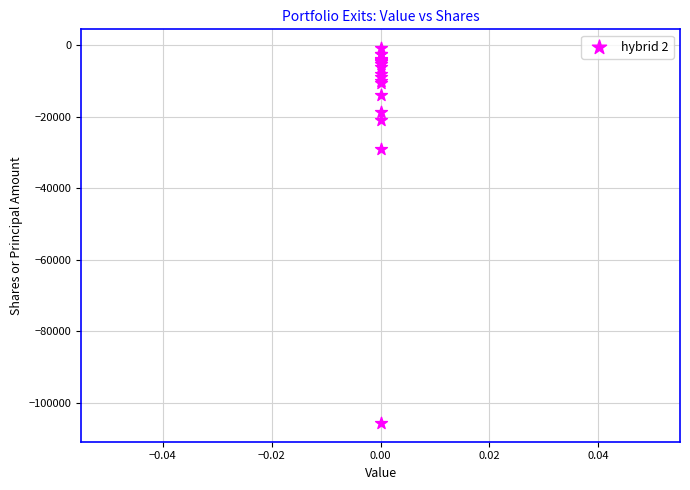

What Y value in the scatter plot is closest to -53256?

-28920